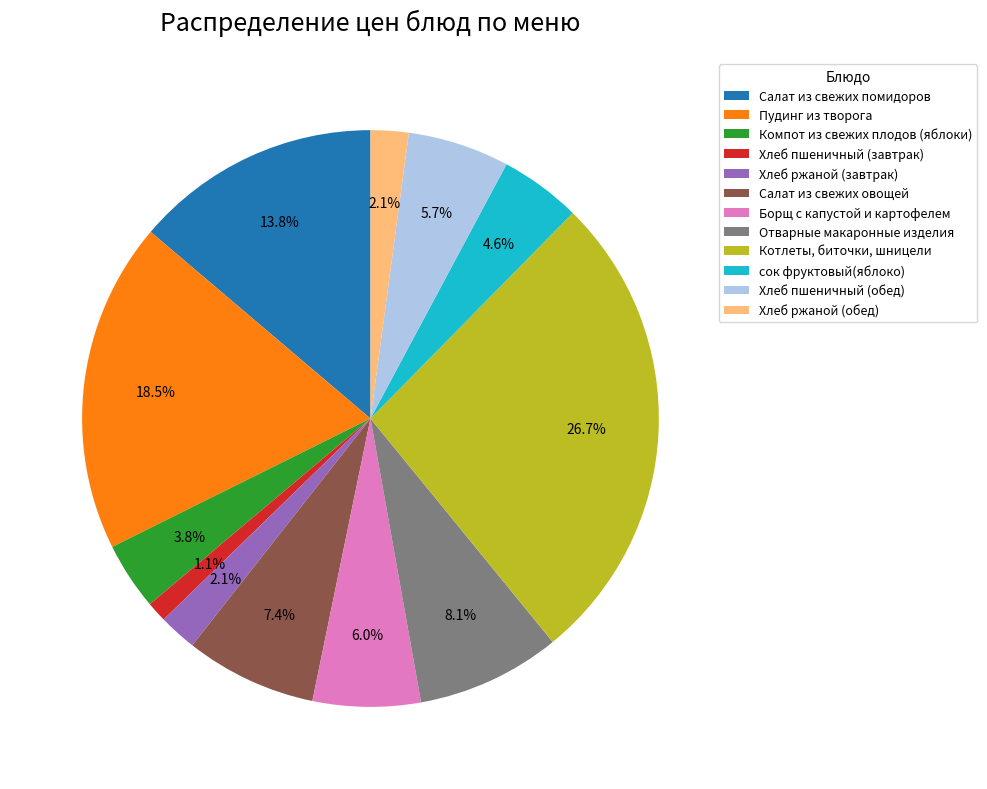

Approximately how many times larger is the value at Хлеб пшеничный (обед) compared to Компот из свежих плодов (яблоки)?

1.5